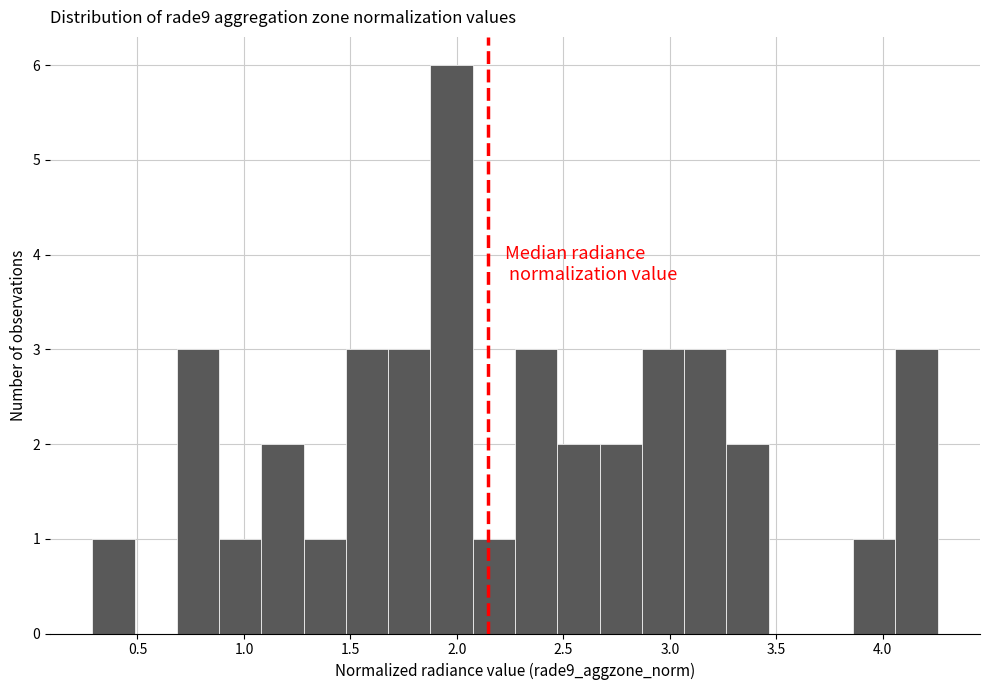

Around what value on the x-axis is the tallest bar? Give the approximate position of its centre, as read against the axis.

2.00